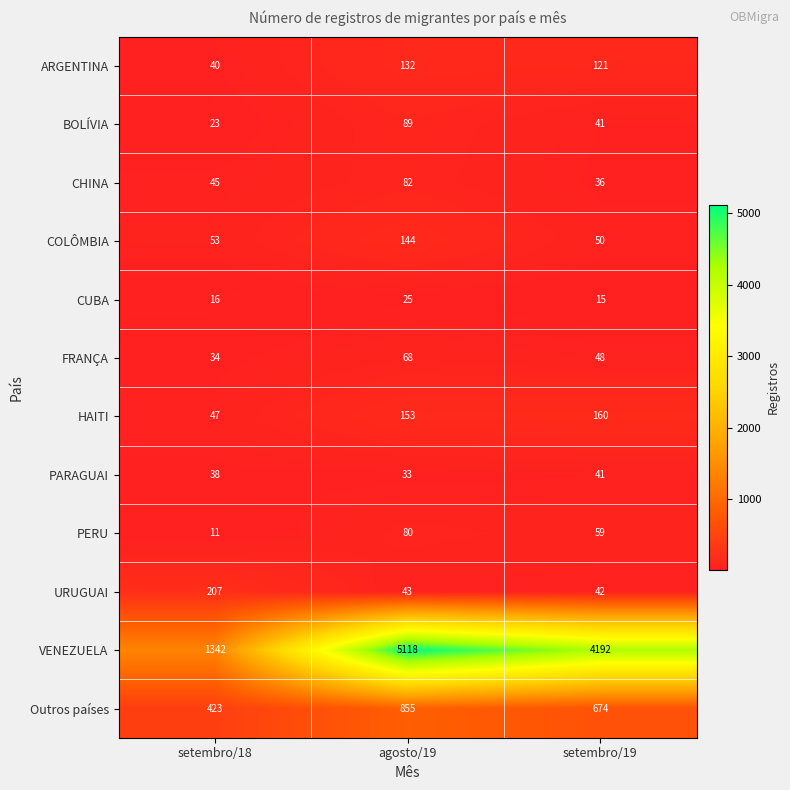

How many VENEZUELA values are between 1342 and 5118?

3